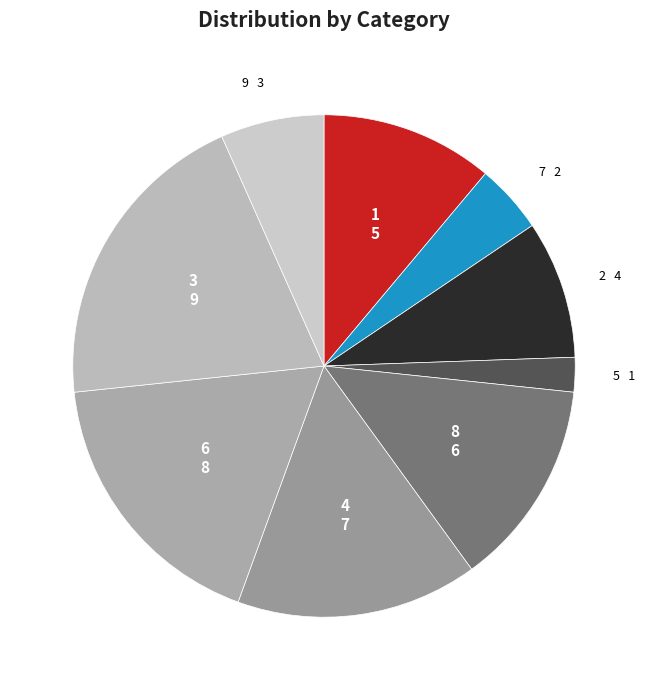

How many slices are in this pie chart?

9